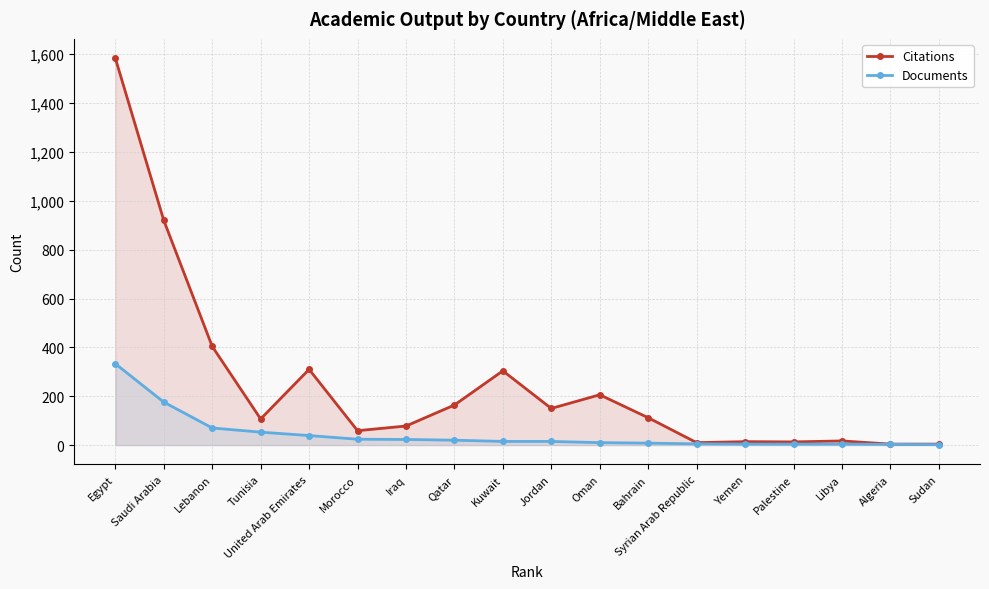

At which label is Documents closest to 167?

Saudi Arabia